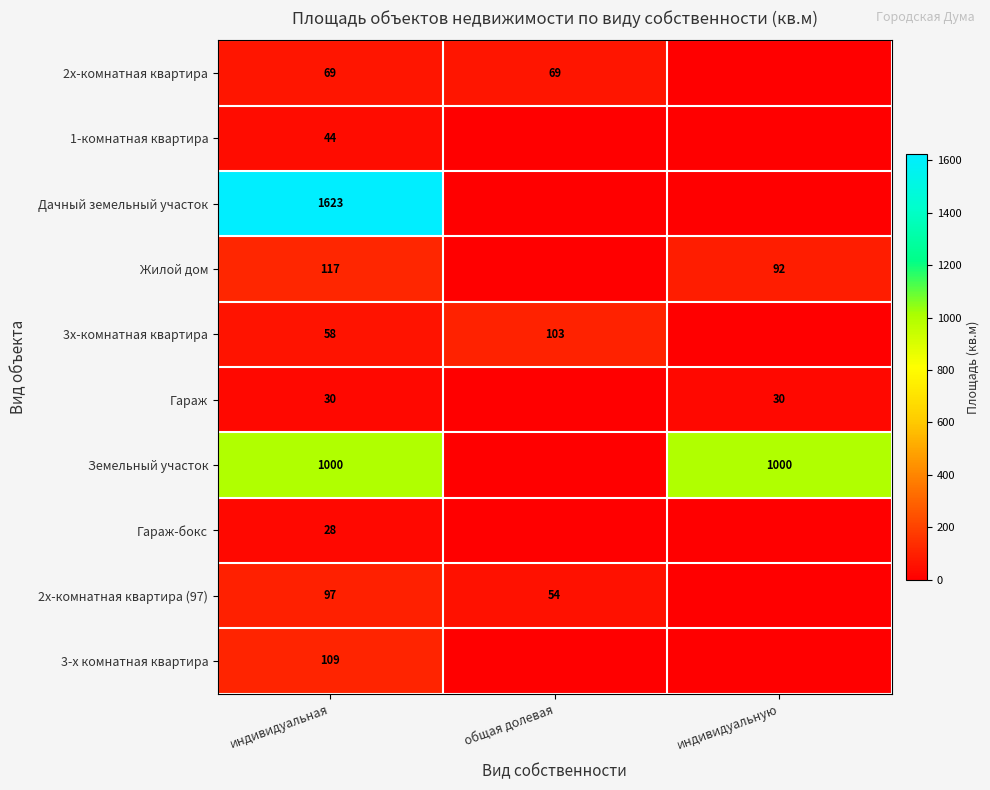

What is the total value across all series at индивидуальная?

3175